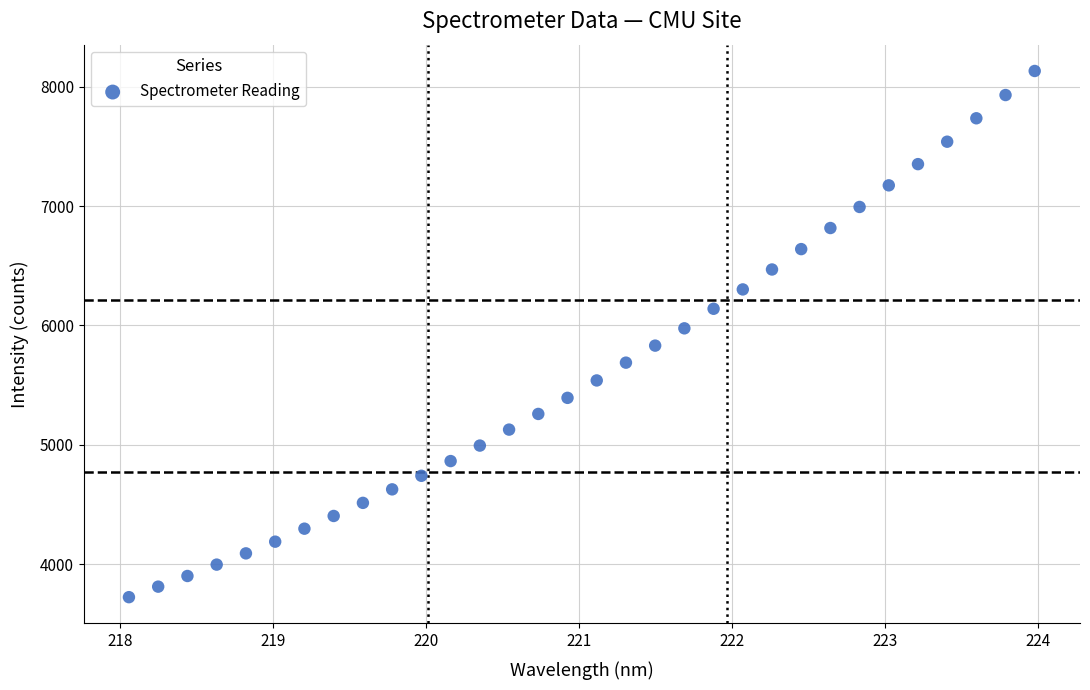

What is the range of Y values (max minus min)?

4404.5